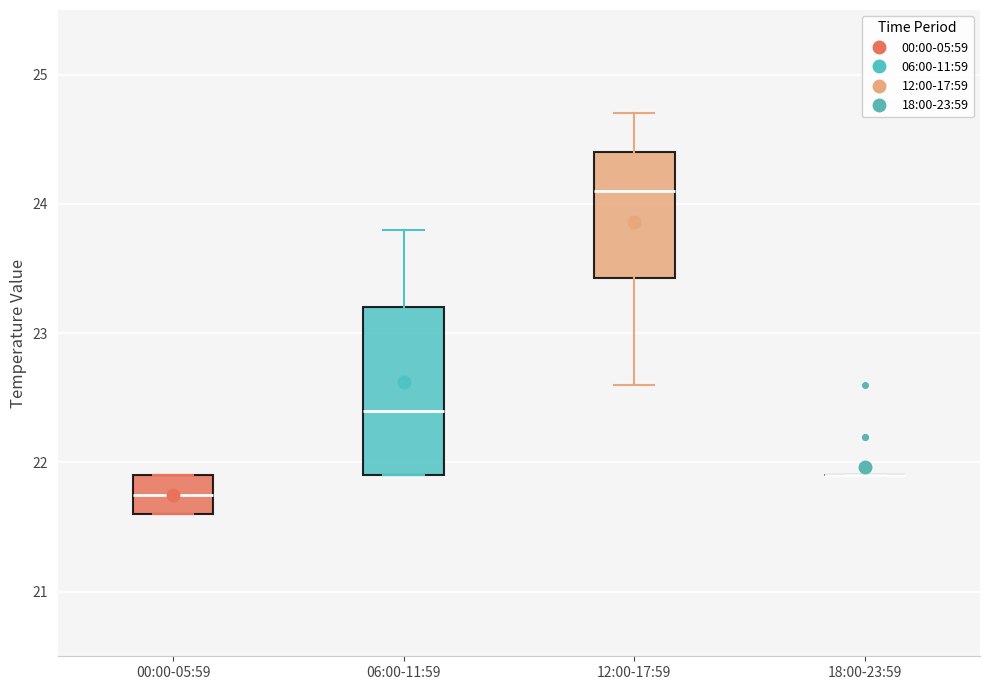

Reading left to right, transcribe this box plot: for each box, give where its median line is, the range the box spans, and where its two whiskers end, as read against the y-axis. The values are not printed on the chart, so give them approximately, as read against the axis.

00:00-05:59: median 21.8, box 21.6 to 21.9, whiskers 21.6 to 21.9
06:00-11:59: median 22.4, box 21.9 to 23.2, whiskers 21.9 to 23.8
12:00-17:59: median 24.1, box 23.4 to 24.4, whiskers 22.6 to 24.7
18:00-23:59: box collapsed to a line at 21.9, whiskers 21.9 to 21.9